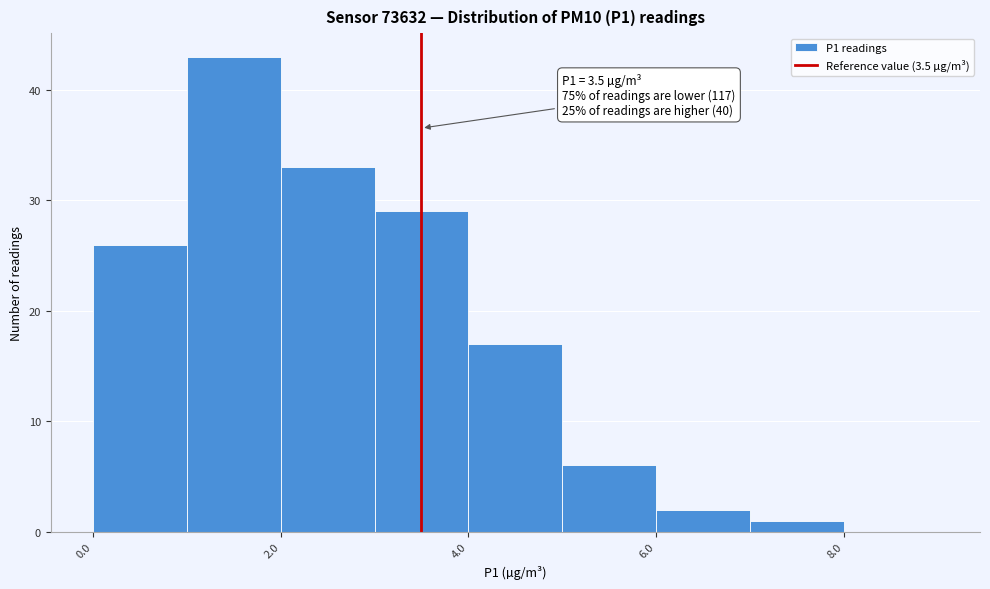

Which range on the x-axis has the tallest bar?

1 to 2